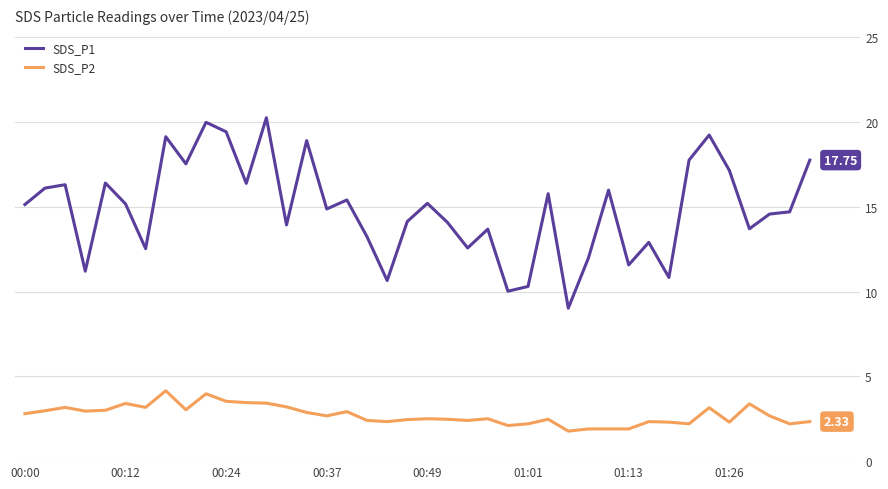

Which series has the largest total across all categories?

SDS_P1